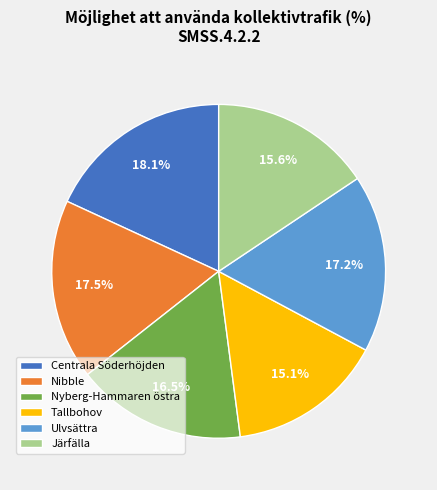

Which slice is the largest?

Centrala Söderhöjden